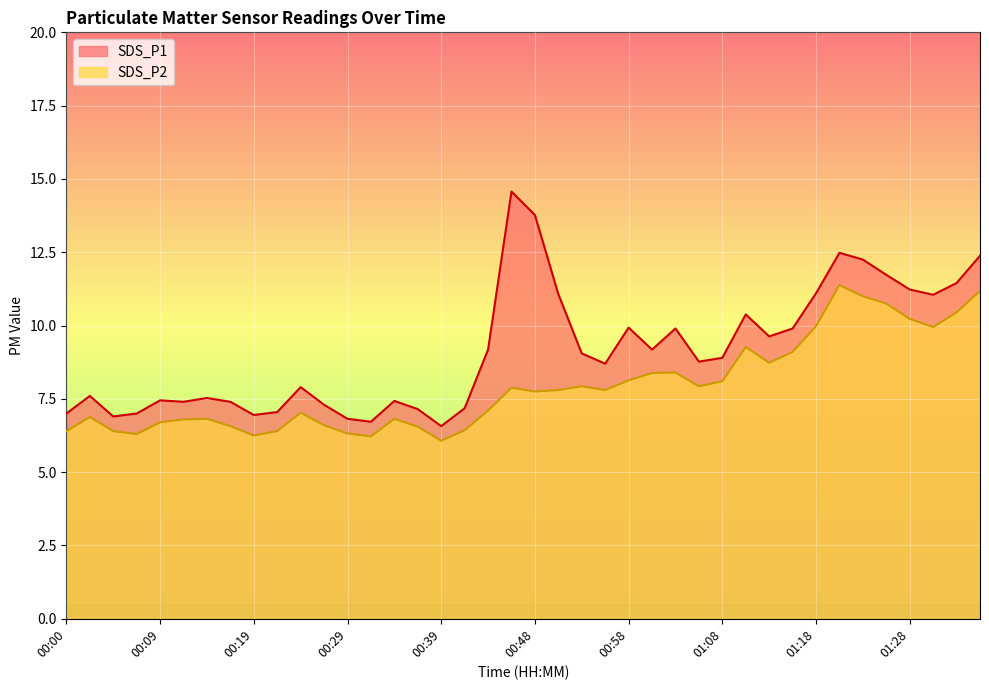

What are all the series names shown in the legend?

SDS_P1, SDS_P2